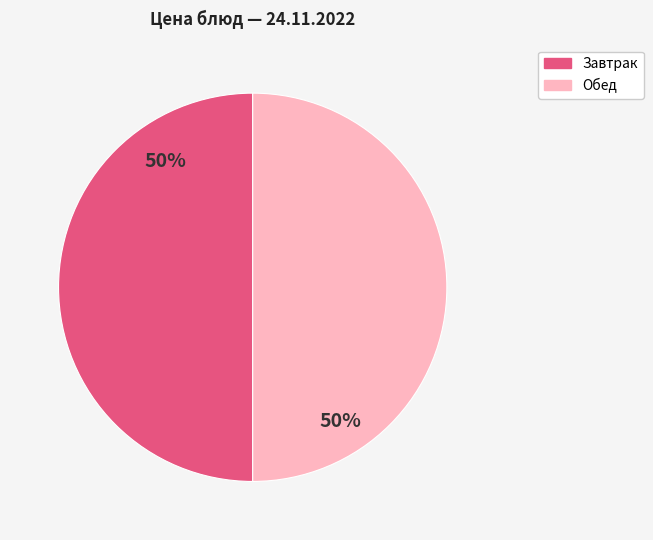

Is there a majority slice in this chart?

No